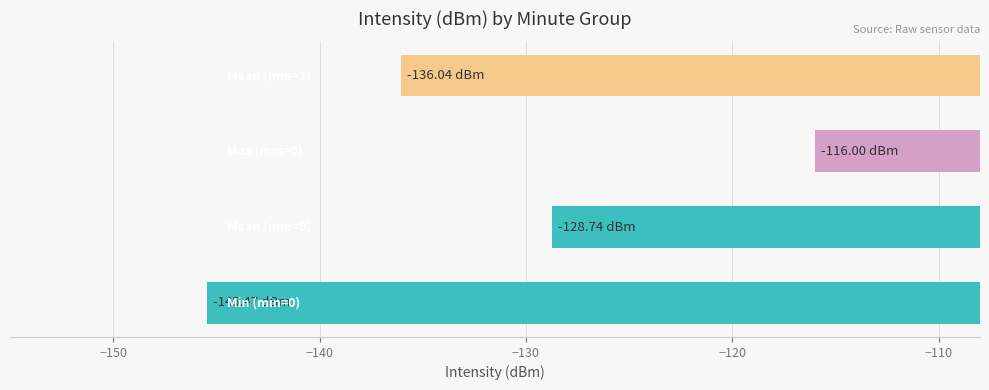

What is the difference between the maximum and minimum values?

29.5